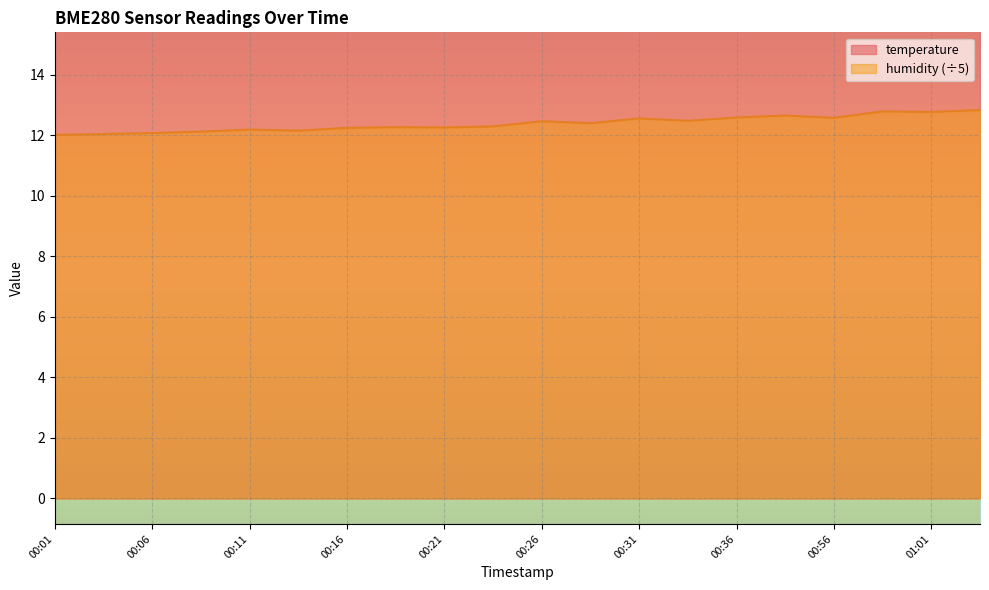

The value of temperature at 00:31 is 7.0. True or false?

False